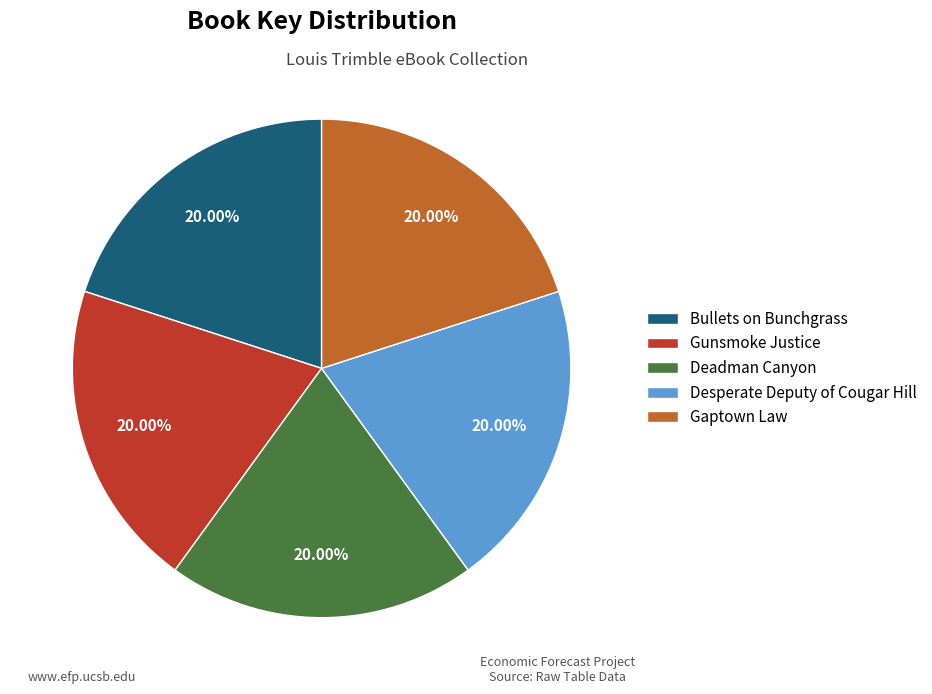

Is it true that Gaptown Law is 35% of the pie?

False